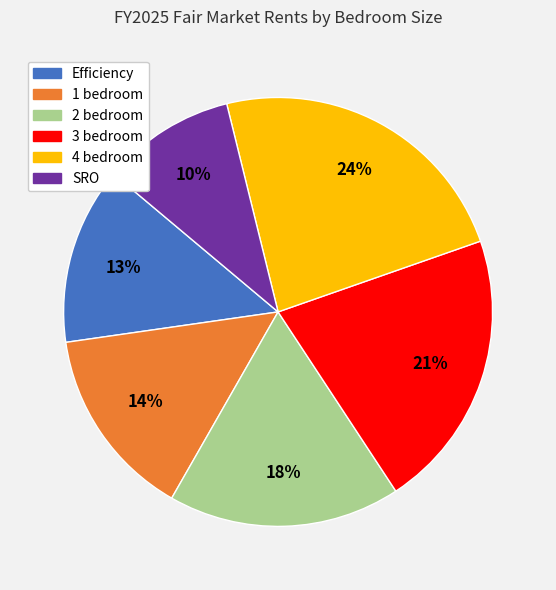

Is 1 bedroom the majority of the pie?

No